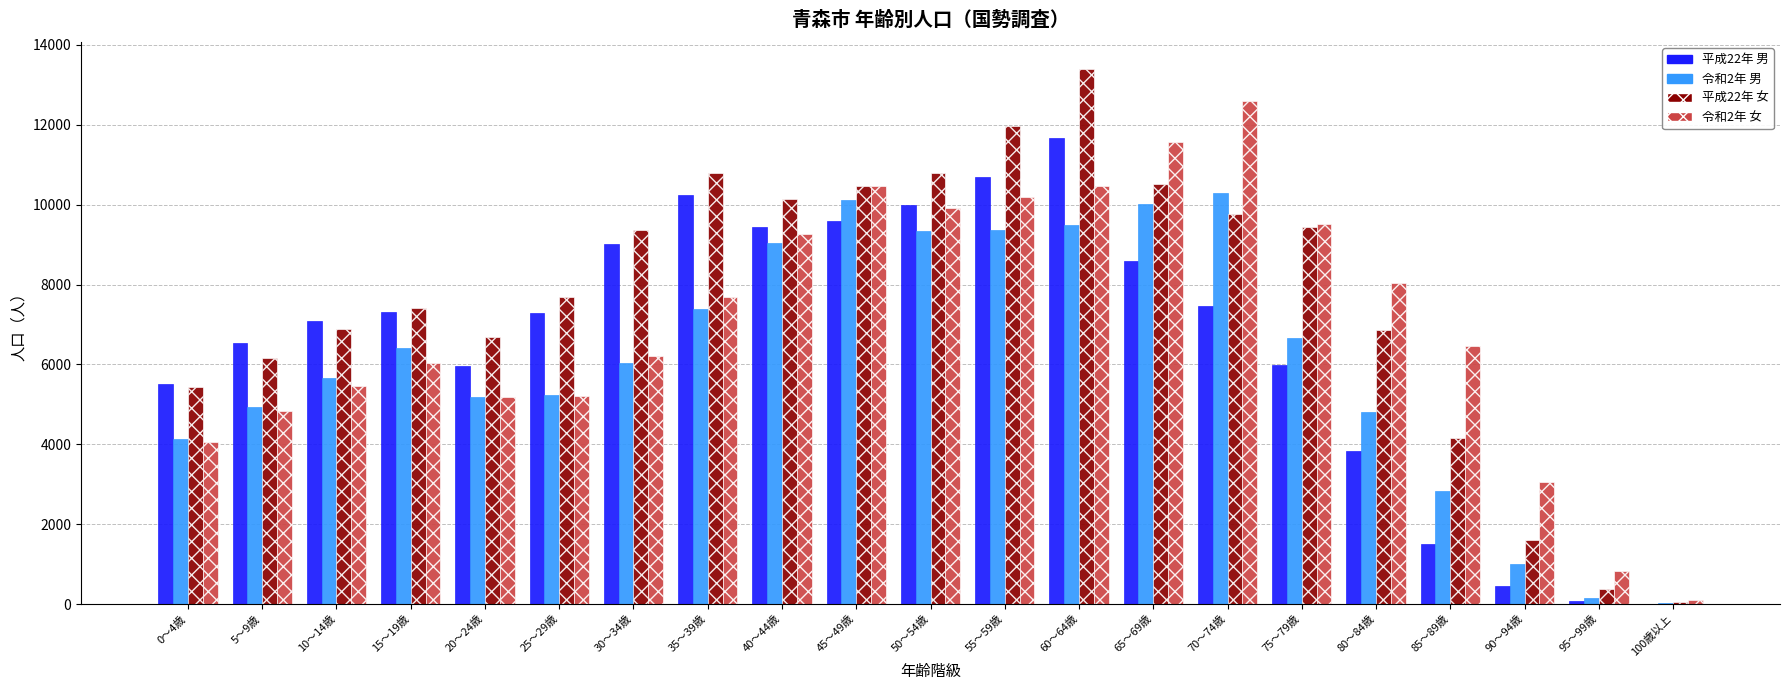

Does the chart contain stacked bars?

No